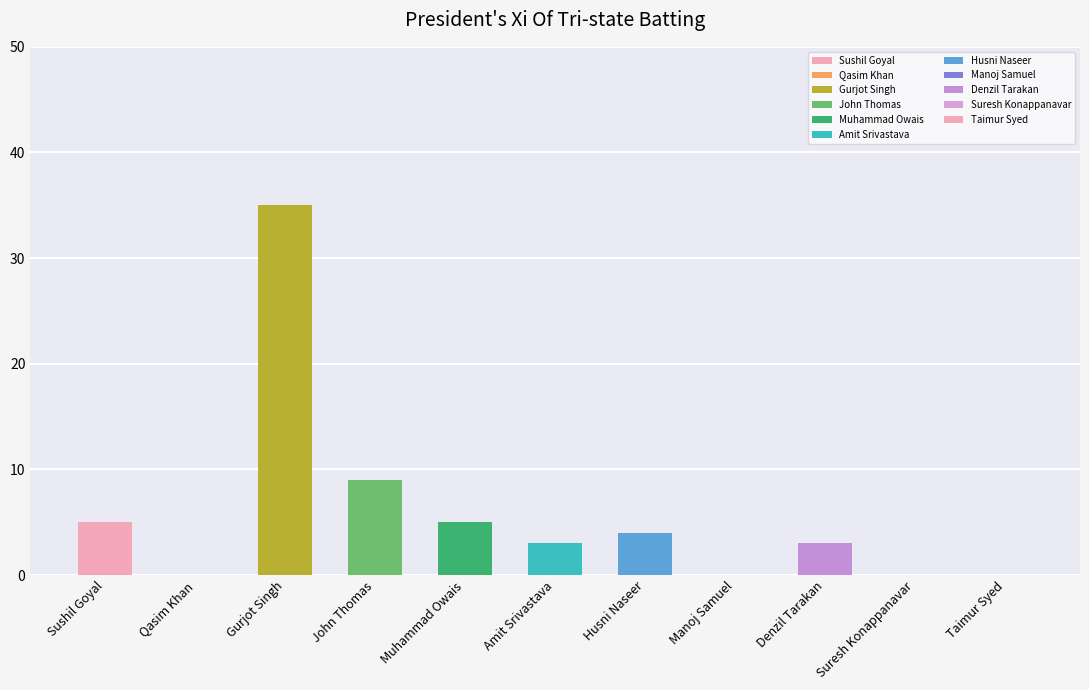

Where does the Runs series first go above 3?

Sushil Goyal